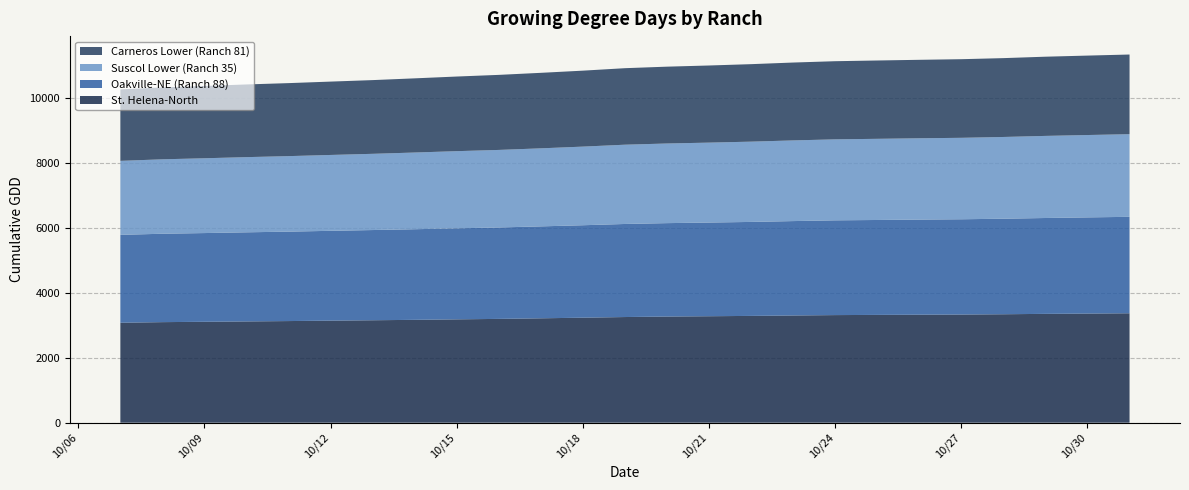

Reading right to left, extract all data points from this chart.

St. Helena-North: 10/31/23=3371	10/30/23=3362	10/29/23=3353	10/28/23=3341	10/27/23=3332	10/26/23=3327	10/25/23=3321	10/24/23=3315	10/23/23=3303	10/22/23=3290	10/21/23=3280	10/20/23=3270	10/19/23=3255	10/18/23=3235	10/17/23=3216	10/16/23=3198	10/15/23=3184	10/14/23=3169	10/13/23=3156	10/12/23=3144	10/11/23=3131	10/10/23=3120	10/9/23=3109	10/8/23=3098	10/7/23=3079
Oakville-NE (Ranch 88): 10/31/23=2971	10/30/23=2963	10/29/23=2953	10/28/23=2943	10/27/23=2935	10/26/23=2930	10/25/23=2924	10/24/23=2919	10/23/23=2908	10/22/23=2895	10/21/23=2886	10/20/23=2878	10/19/23=2867	10/18/23=2848	10/17/23=2832	10/16/23=2816	10/15/23=2804	10/14/23=2791	10/13/23=2779	10/12/23=2767	10/11/23=2755	10/10/23=2745	10/9/23=2733	10/8/23=2723	10/7/23=2708
Suscol Lower (Ranch 35): 10/31/23=2546	10/30/23=2537	10/29/23=2529	10/28/23=2518	10/27/23=2509	10/26/23=2505	10/25/23=2500	10/24/23=2495	10/23/23=2485	10/22/23=2473	10/21/23=2462	10/20/23=2453	10/19/23=2442	10/18/23=2422	10/17/23=2404	10/16/23=2389	10/15/23=2377	10/14/23=2363	10/13/23=2348	10/12/23=2337	10/11/23=2326	10/10/23=2316	10/9/23=2304	10/8/23=2293	10/7/23=2279
Carneros Lower (Ranch 81): 10/31/23=2454	10/30/23=2447	10/29/23=2440	10/28/23=2429	10/27/23=2422	10/26/23=2417	10/25/23=2413	10/24/23=2407	10/23/23=2399	10/22/23=2387	10/21/23=2376	10/20/23=2367	10/19/23=2357	10/18/23=2340	10/17/23=2326	10/16/23=2312	10/15/23=2299	10/14/23=2285	10/13/23=2271	10/12/23=2260	10/11/23=2249	10/10/23=2239	10/9/23=2227	10/8/23=2215	10/7/23=2202